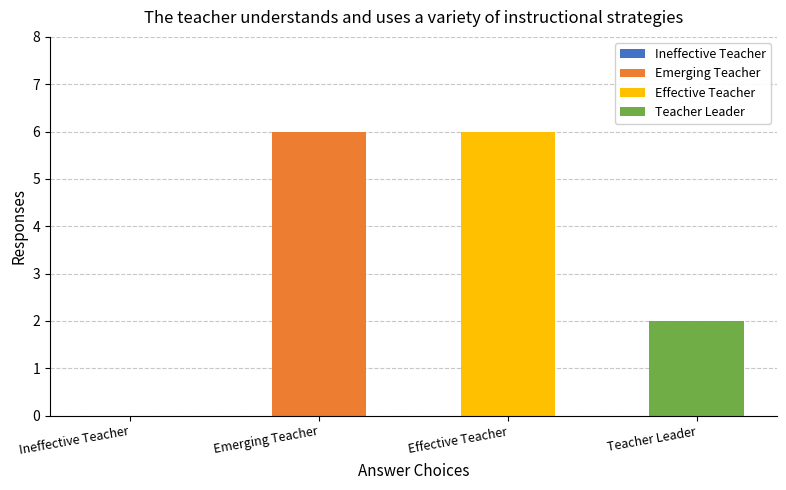

Which has a higher value, Teacher Leader or Ineffective Teacher?

Teacher Leader